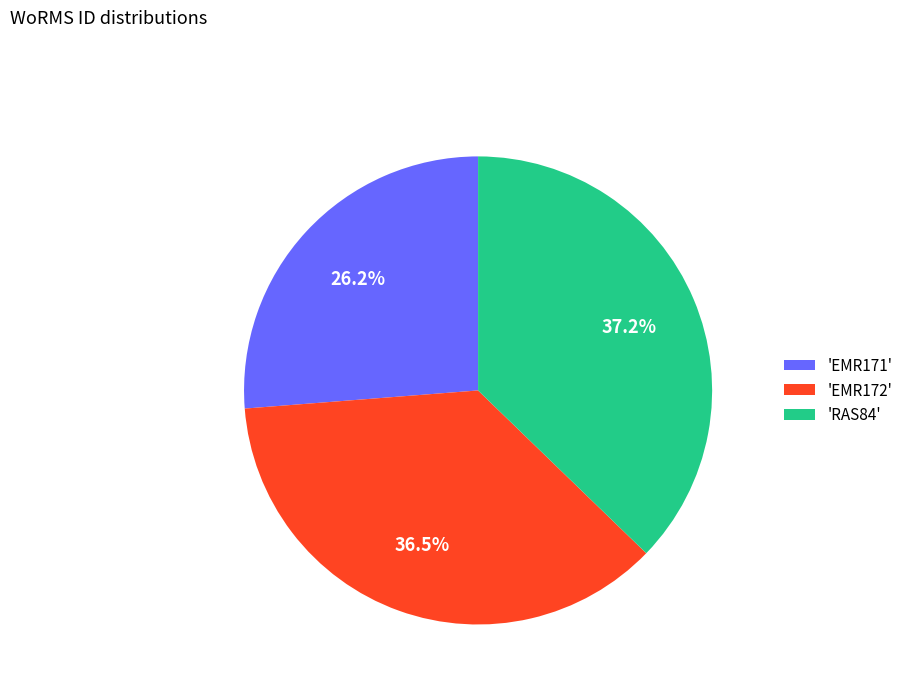

Which slice is the largest?

'RAS84'